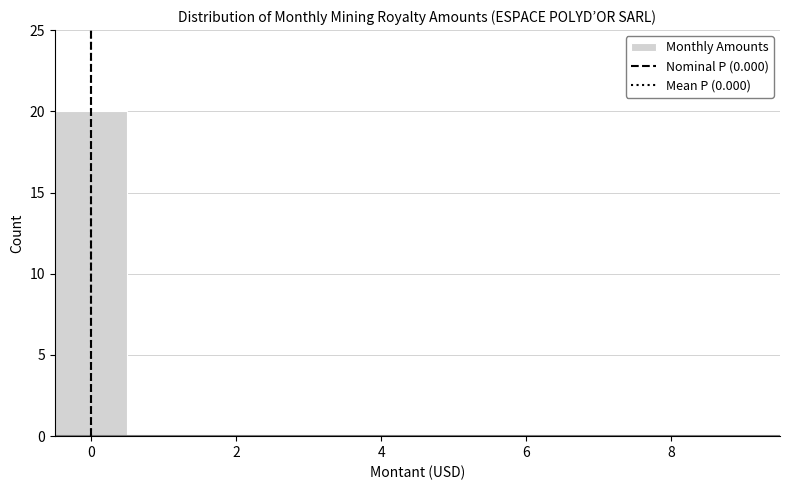

Reading left to right, list every bar in this chart as the range it spans on the x-axis followed by its height. Neither the bar edges nor the heights are printed on the chart, so give them approximately, as read against the axes.

-0.5 to 0.5: 20
0.5 to 1.5: 0
1.5 to 2.5: 0
2.5 to 3.5: 0
3.5 to 4.5: 0
4.5 to 5.5: 0
5.5 to 6.5: 0
6.5 to 7.5: 0
7.5 to 8.5: 0
8.5 to 9.5: 0